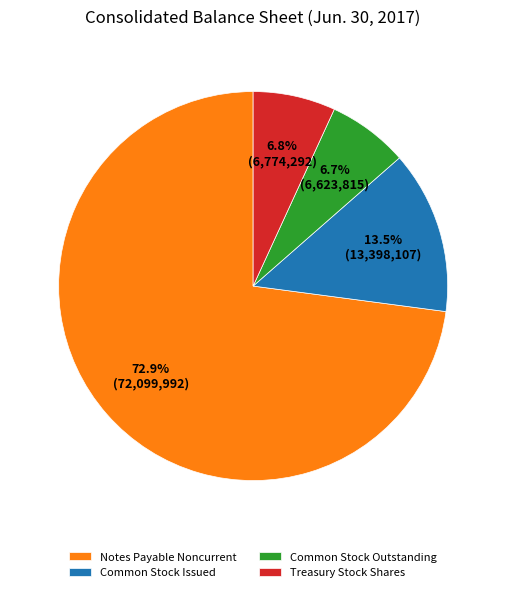

Which category has the biggest portion of the pie?

Notes Payable Noncurrent